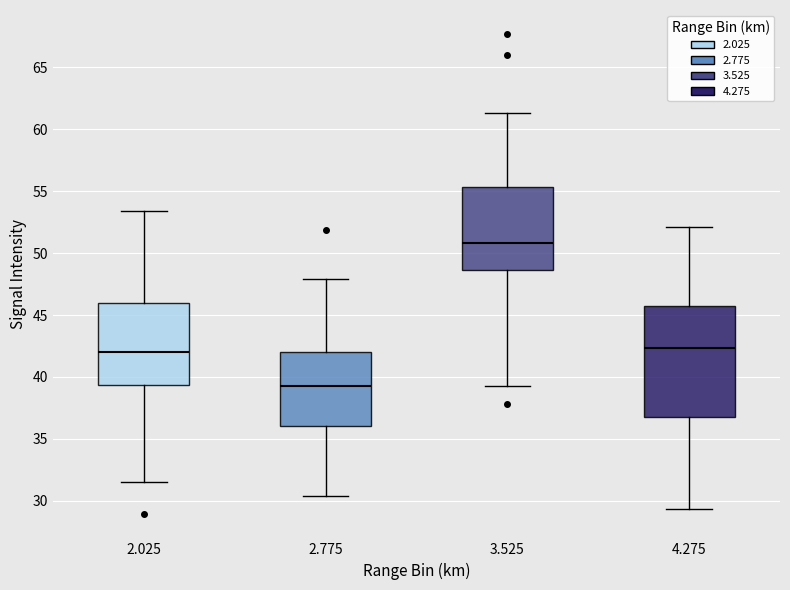

Which box's median line is the highest?

3.525